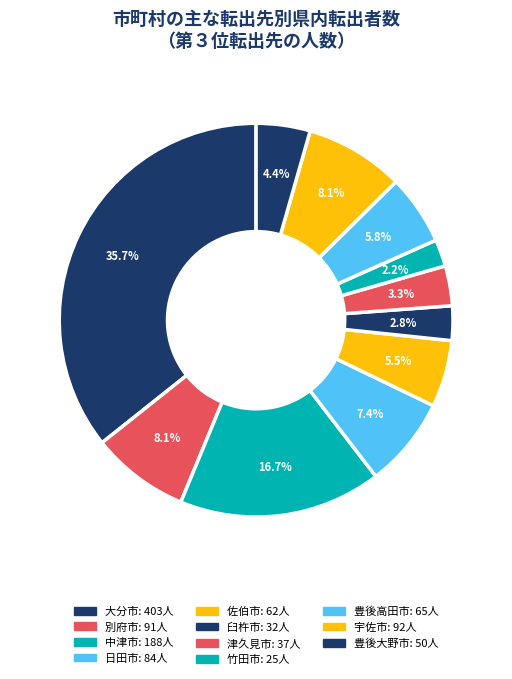

To the nearest percent, what portion does 大分市 represent?

36%